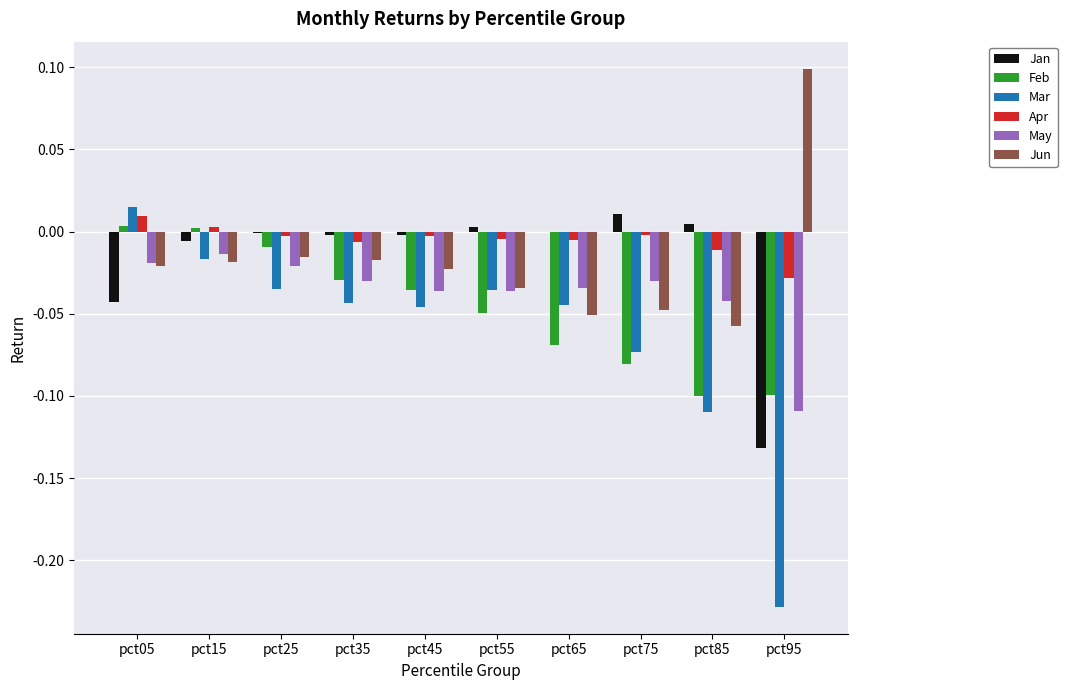

What is the sum of all May values?

-0.4